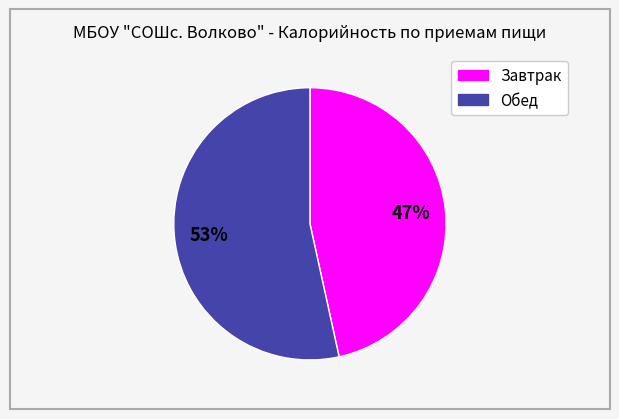

Between Завтрак and Обед, which is larger?

Обед